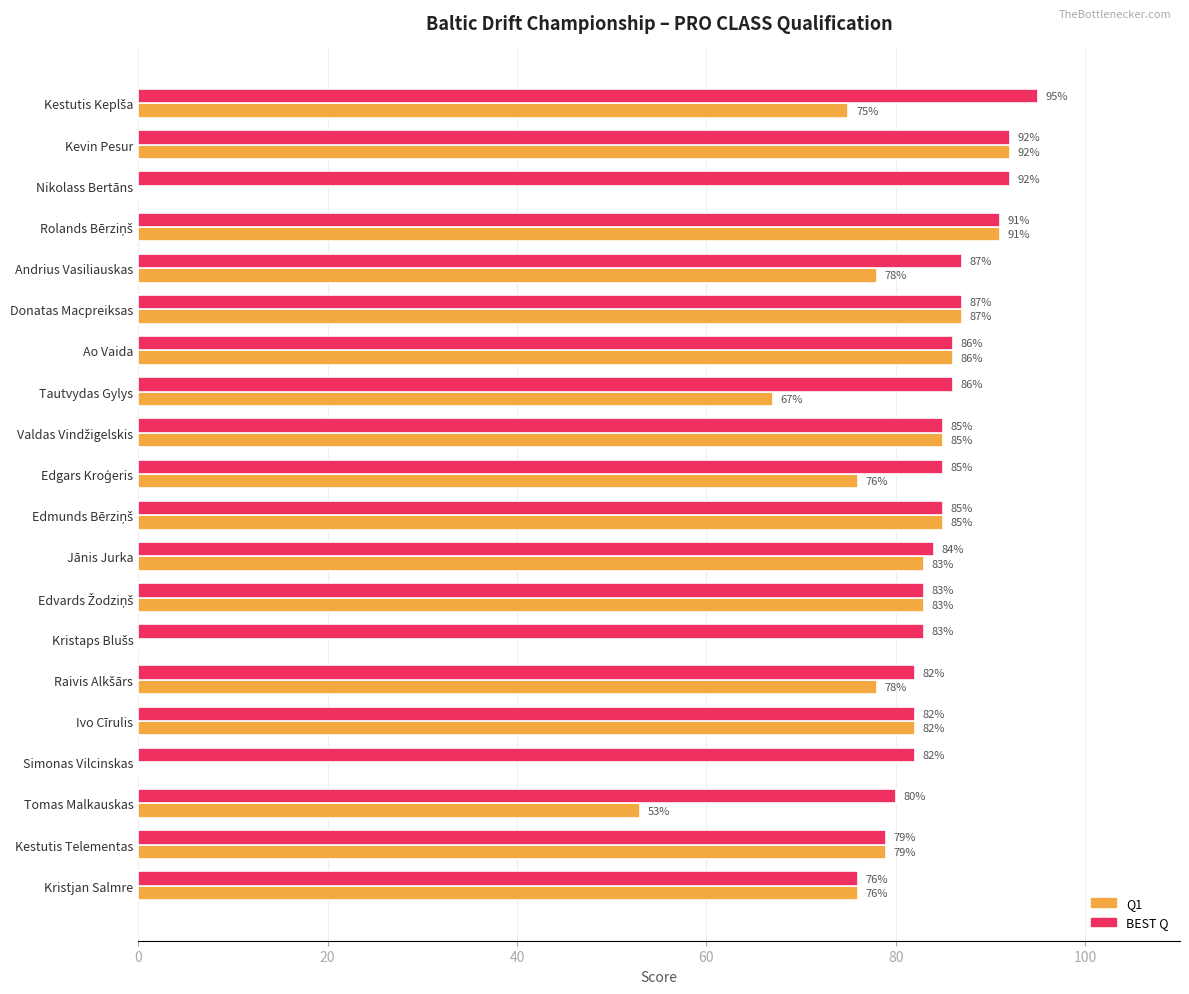

Is it true that BEST Q equals 127 at Kristjan Salmre?

False